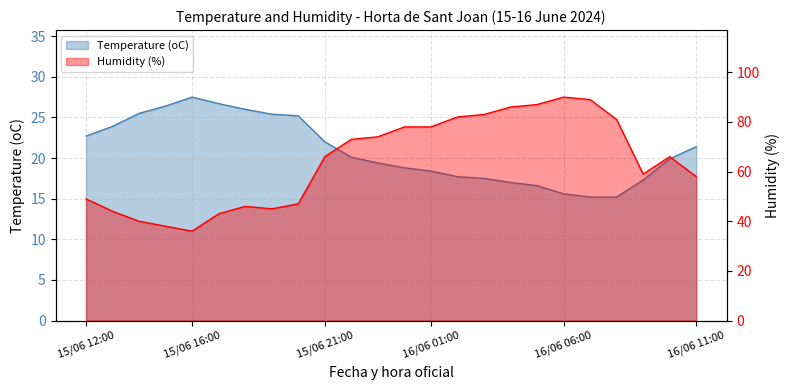

What is the minimum value shown in the chart?

15.2